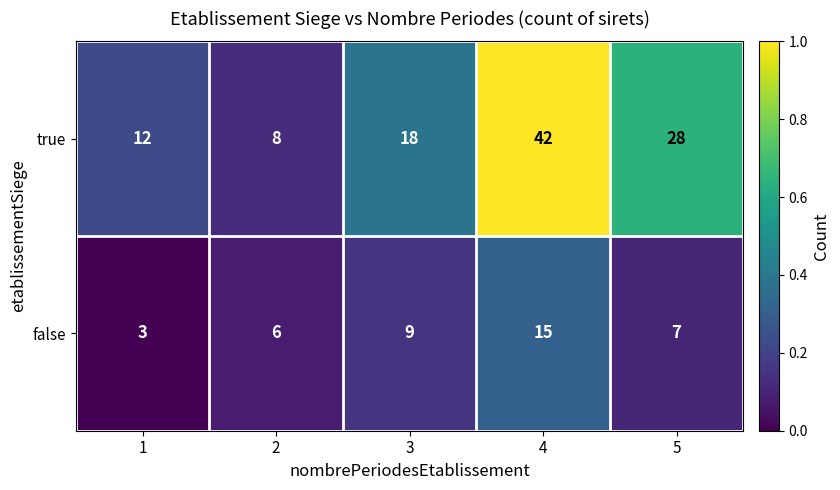

What is the sum of all false values?

40